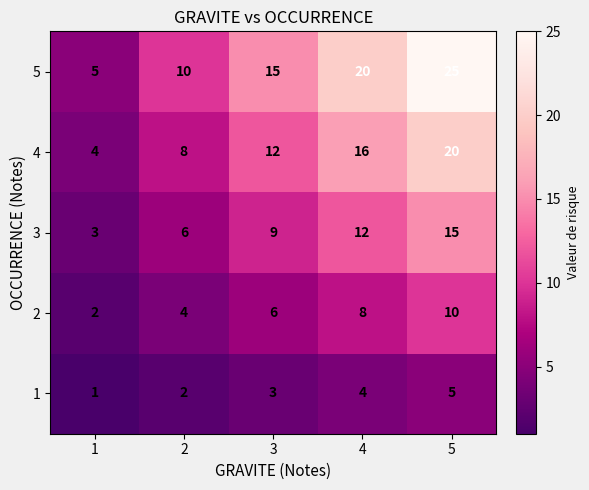

List the series in order of their overall mean, highest first.

5, 4, 3, 2, 1